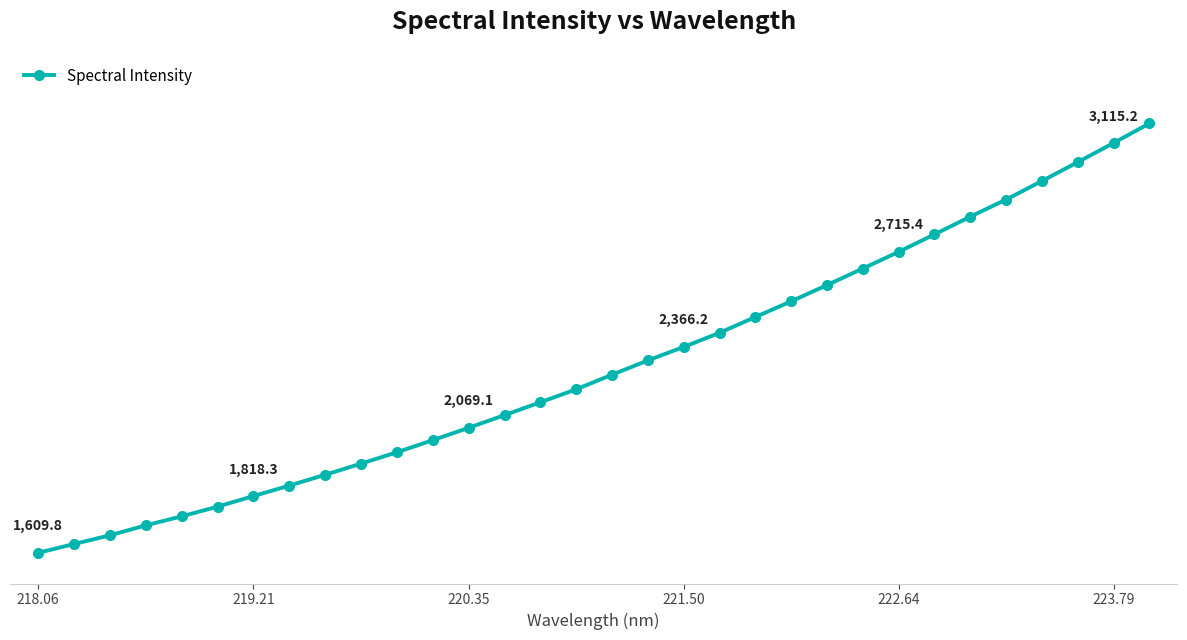

Is this an area chart (filled region under the line)?

No